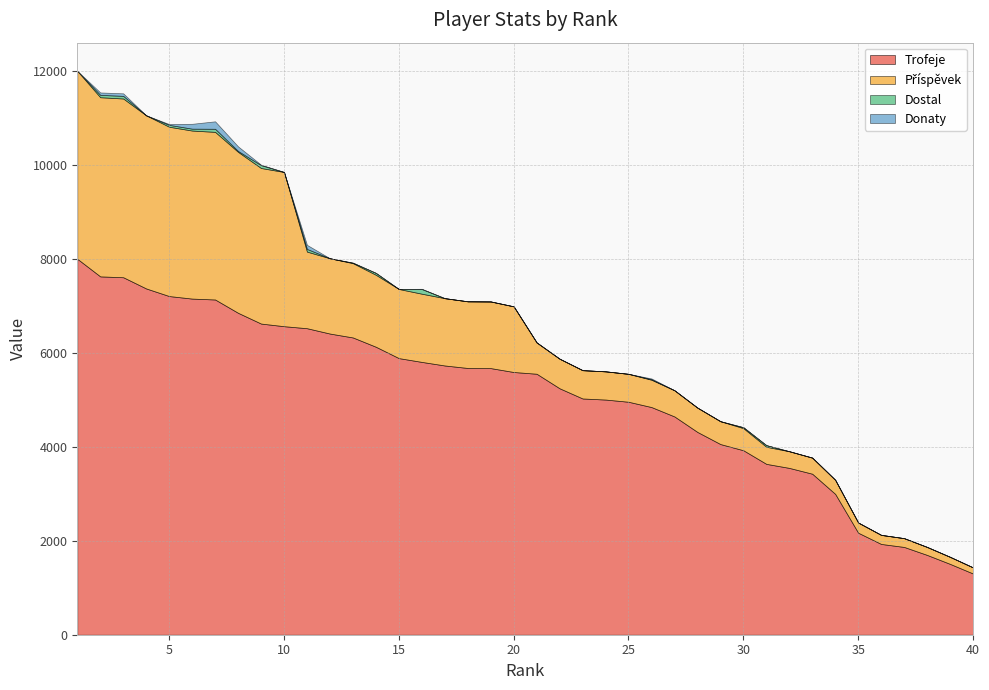

Is it true that Trofeje equals 6858 at 8?

True